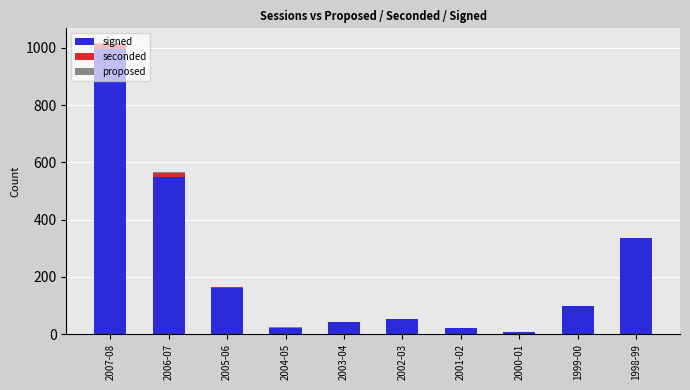

At which label is signed closest to 500?

2006-07